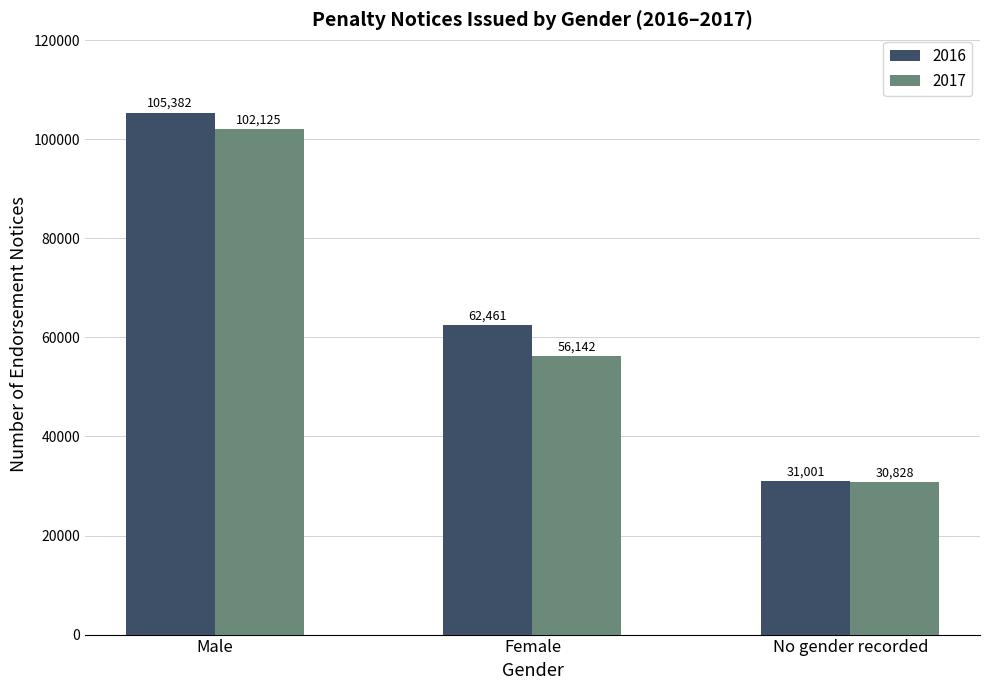

Is the value of 2017 at Female greater than the value of 2016 at Male?

No